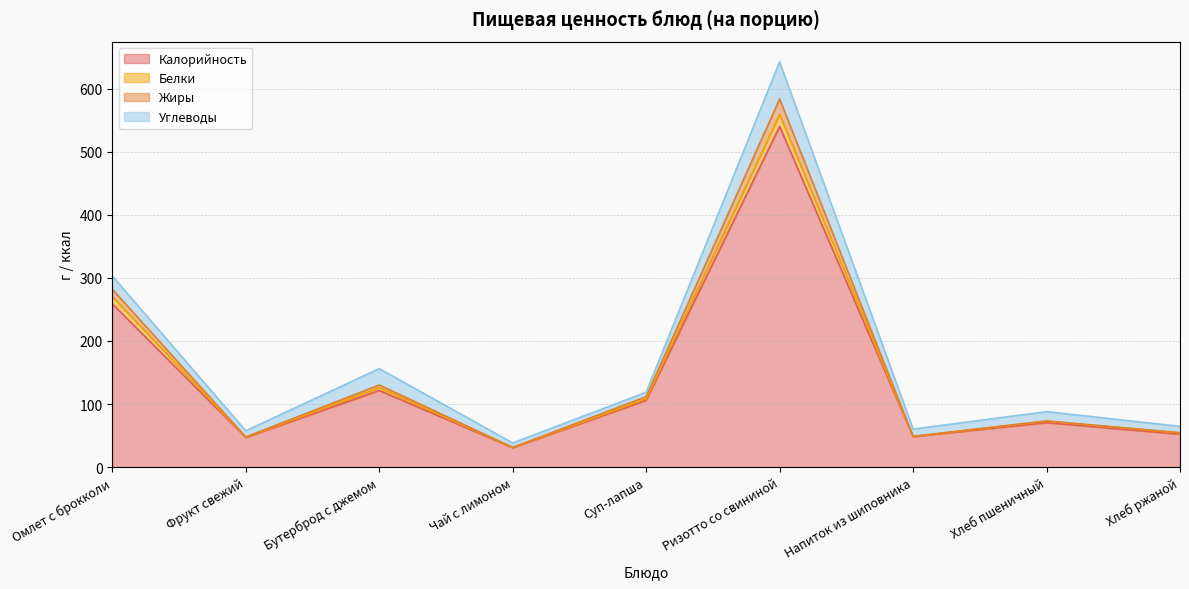

At which category is the sum across all series the highest?

Ризотто со свининой